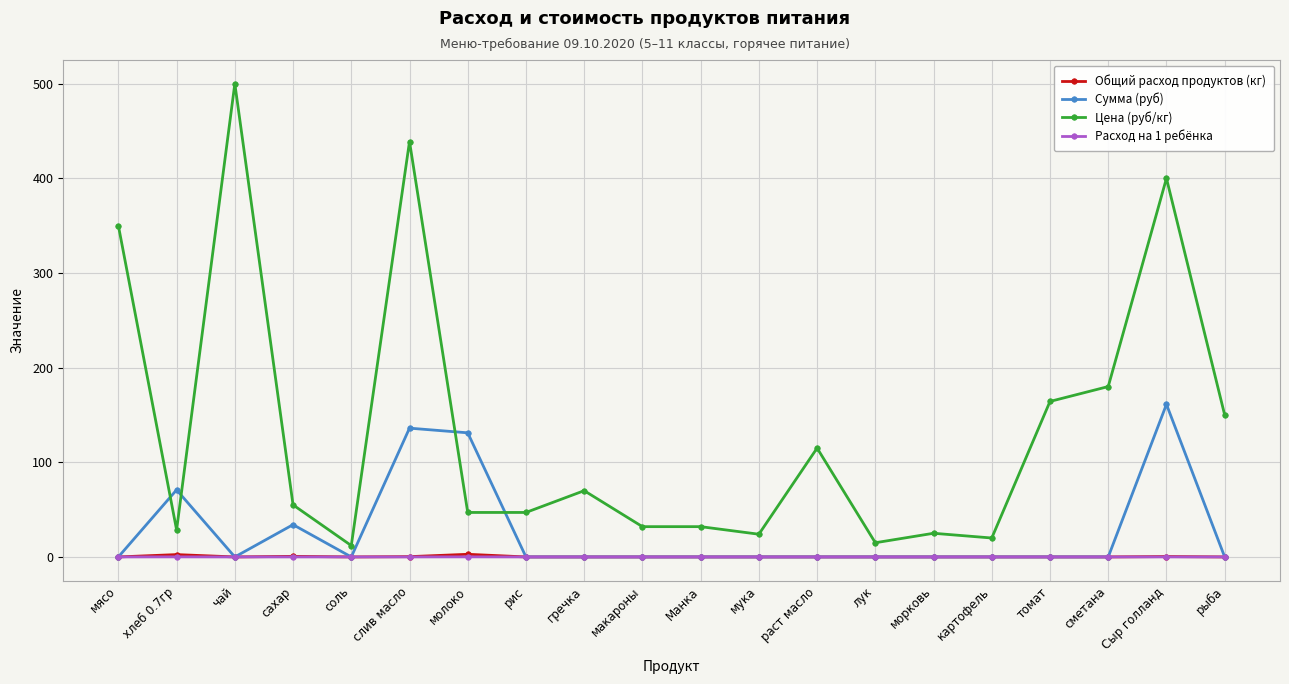

What is the average value of the Сумма (руб) series?

26.7